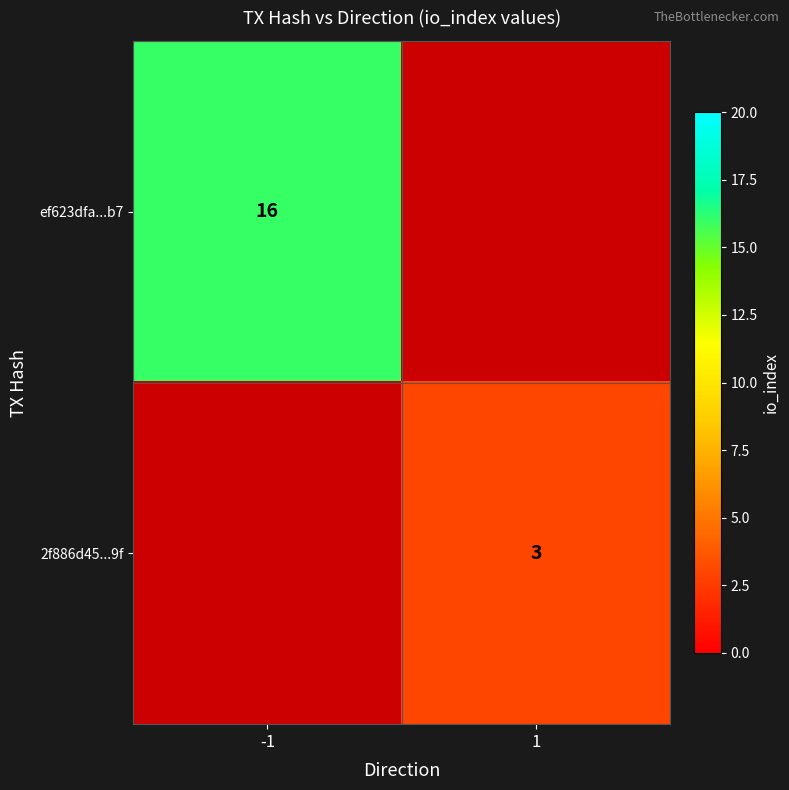

The ef623dfa...b7 series shows 24 at -1. True or false?

False